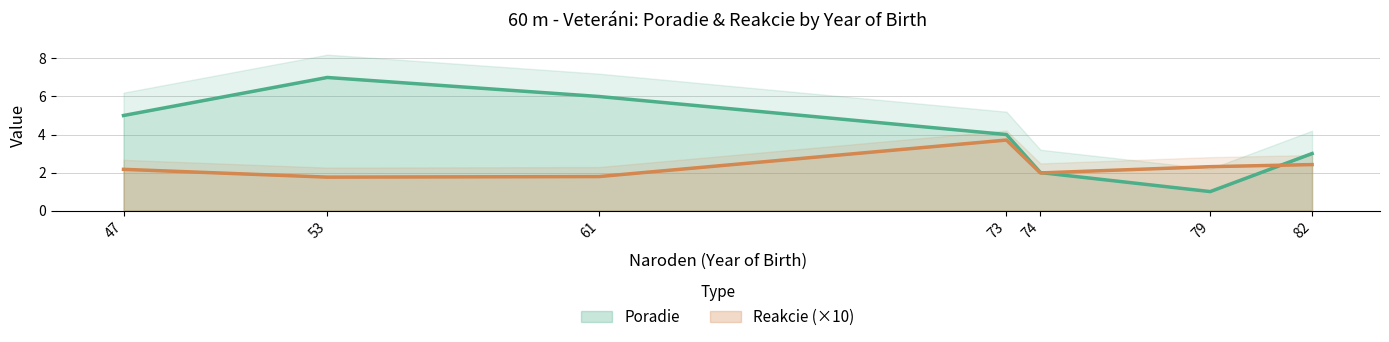

The Reakcie (×10) series shows 1.8 at 61. True or false?

True